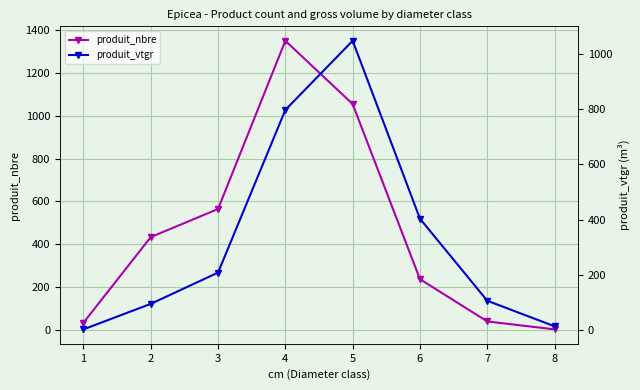

Is it true that produit_vtgr equals 2.7 at 1?

True